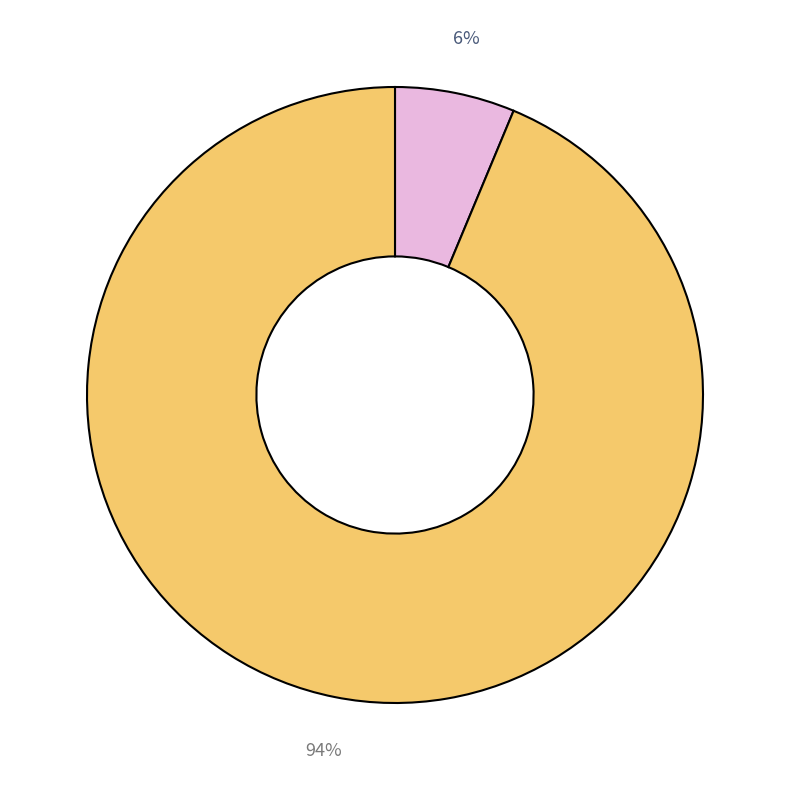

Is there any slice that represents more than half of the pie?

Yes